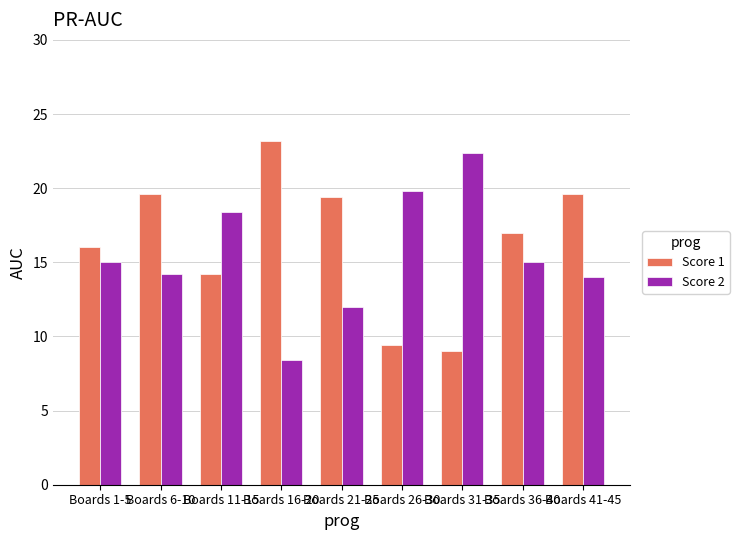

Count the number of data series in this chart.

2